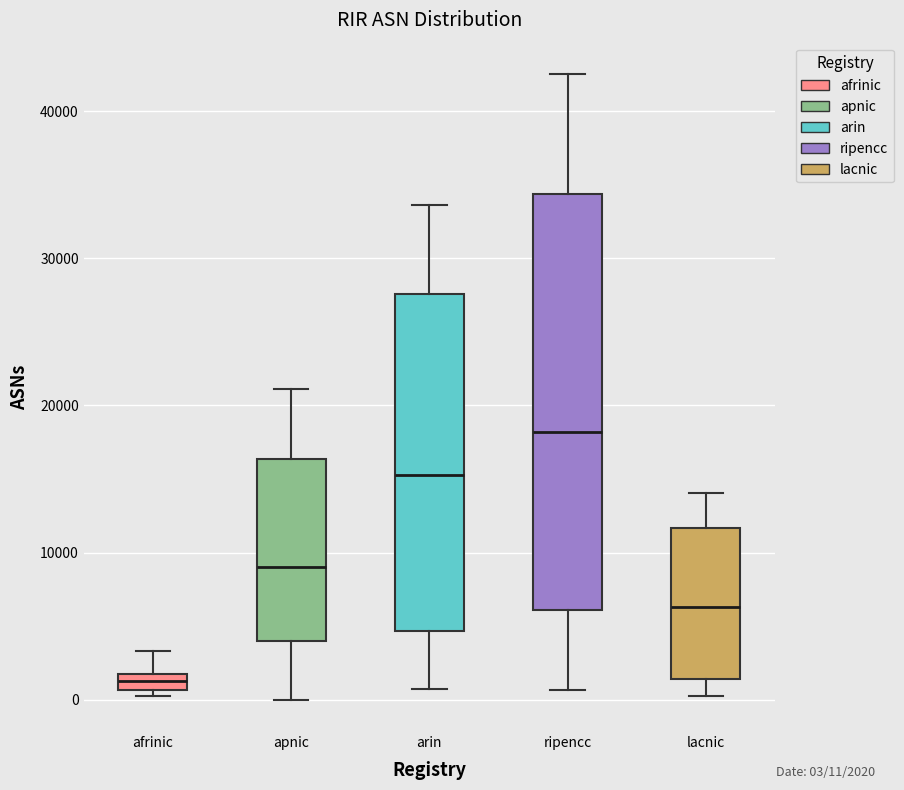

Comparing the boxes themselves (not the whiskers), which one is the tallest?

ripencc